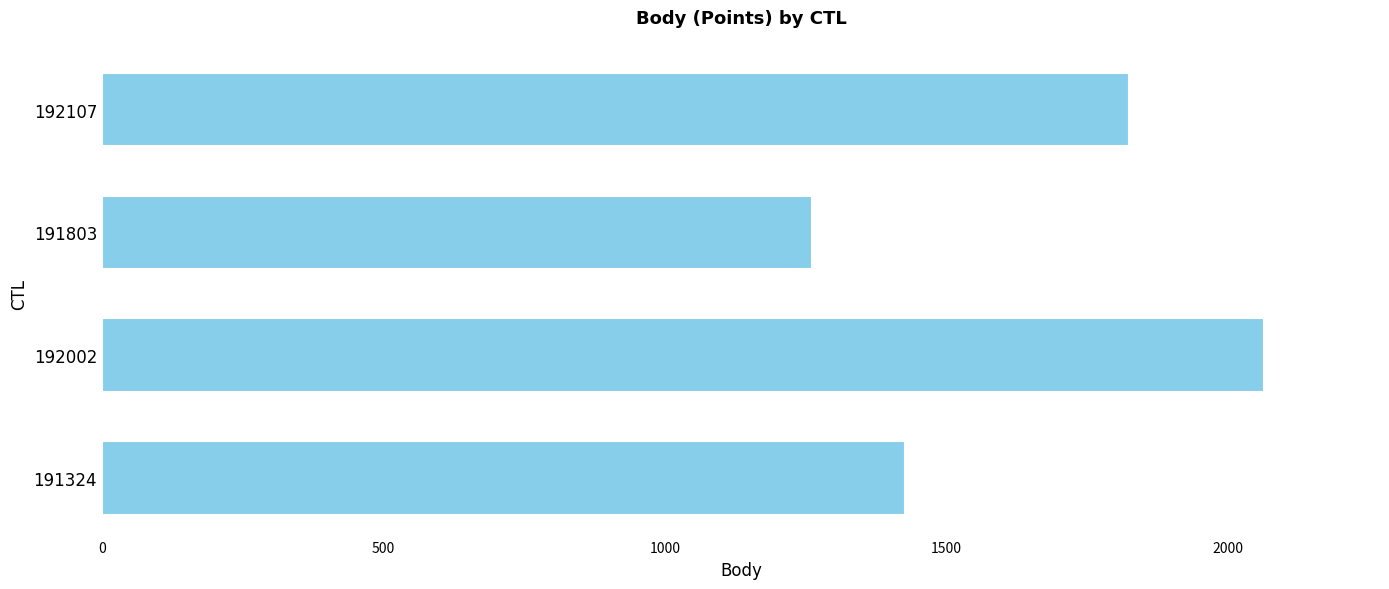

Reading bottom to top, extract all data points from this chart.

191324=1426	192002=2064	191803=1261	192107=1825